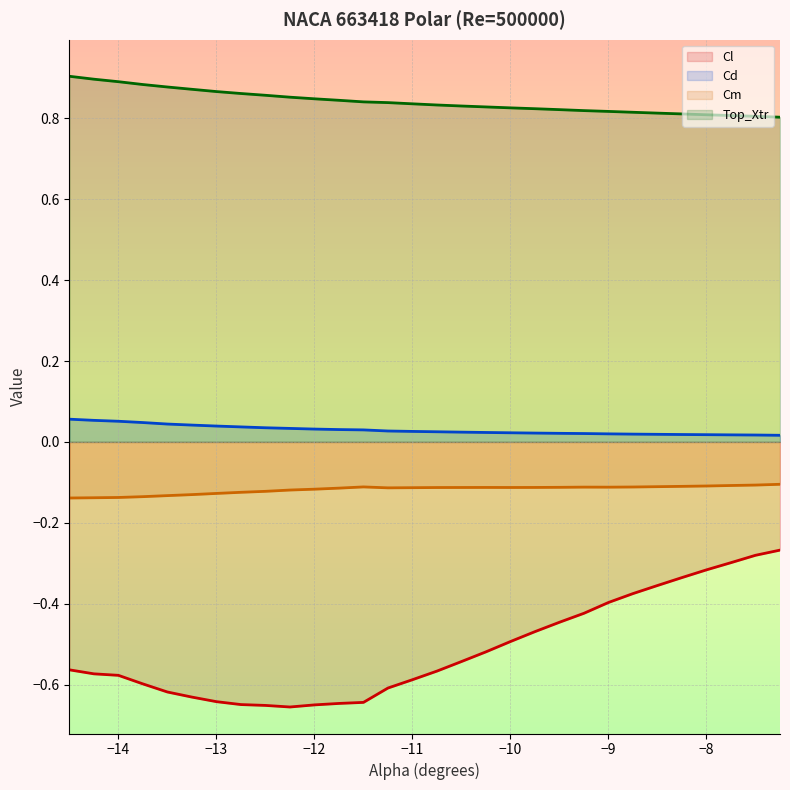

Reading left to right, transcribe all the data shown in this chart.

Cl: -0.6	-0.6	-0.6	-0.6	-0.6	-0.6	-0.6	-0.6	-0.7	-0.7	-0.7	-0.6	-0.6	-0.6	-0.6	-0.6	-0.5	-0.5	-0.5	-0.5	-0.4	-0.4	-0.4	-0.4	-0.4	-0.3	-0.3	-0.3	-0.3	-0.3
Cd: 0.1	0.1	0.1	0.0	0.0	0.0	0.0	0.0	0.0	0.0	0.0	0.0	0.0	0.0	0.0	0.0	0.0	0.0	0.0	0.0	0.0	0.0	0.0	0.0	0.0	0.0	0.0	0.0	0.0	0.0
Cm: -0.1	-0.1	-0.1	-0.1	-0.1	-0.1	-0.1	-0.1	-0.1	-0.1	-0.1	-0.1	-0.1	-0.1	-0.1	-0.1	-0.1	-0.1	-0.1	-0.1	-0.1	-0.1	-0.1	-0.1	-0.1	-0.1	-0.1	-0.1	-0.1	-0.1
Top_Xtr: 0.9	0.9	0.9	0.9	0.9	0.9	0.9	0.9	0.9	0.9	0.8	0.8	0.8	0.8	0.8	0.8	0.8	0.8	0.8	0.8	0.8	0.8	0.8	0.8	0.8	0.8	0.8	0.8	0.8	0.8